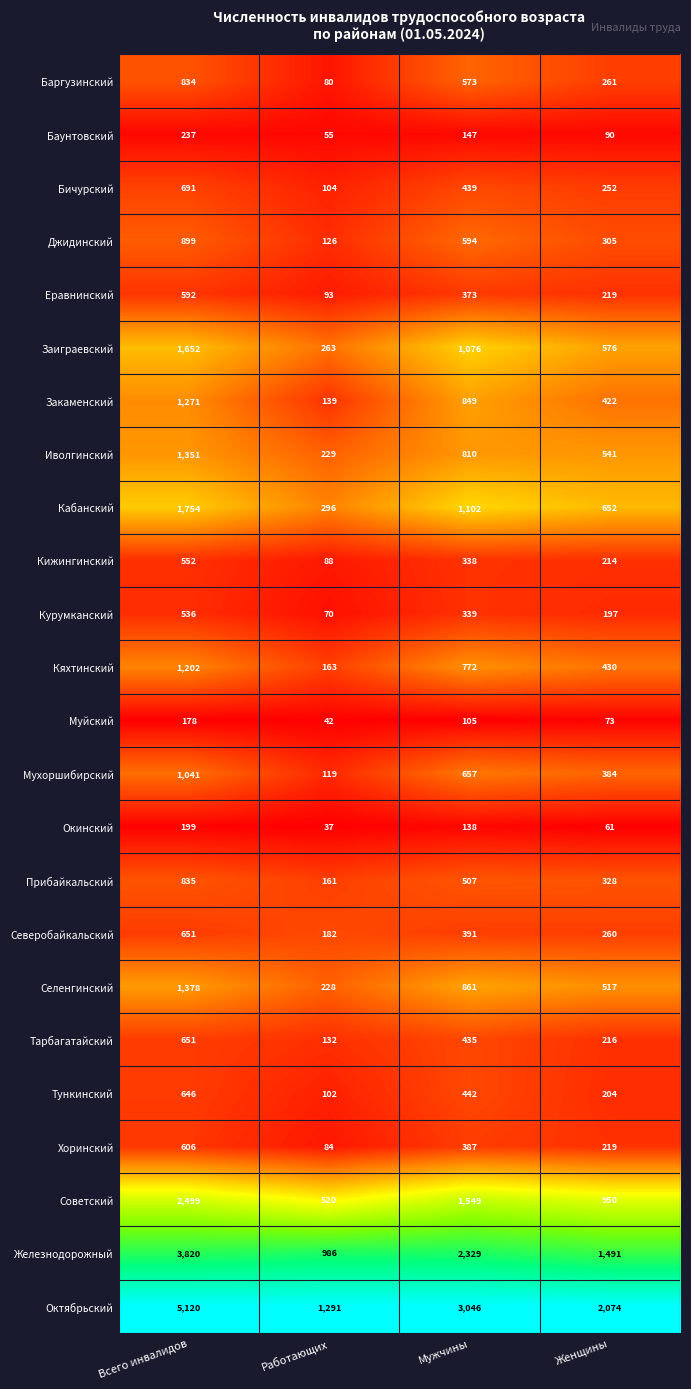

The value of Баргузинский at Всего инвалидов is 392. True or false?

False